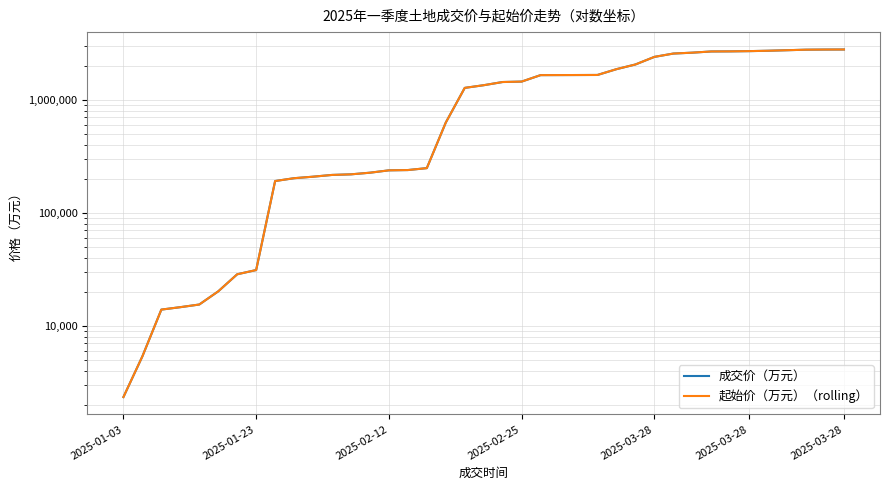

True or false: 起始价（万元）（rolling） and 成交价（万元） cross at least once.

False